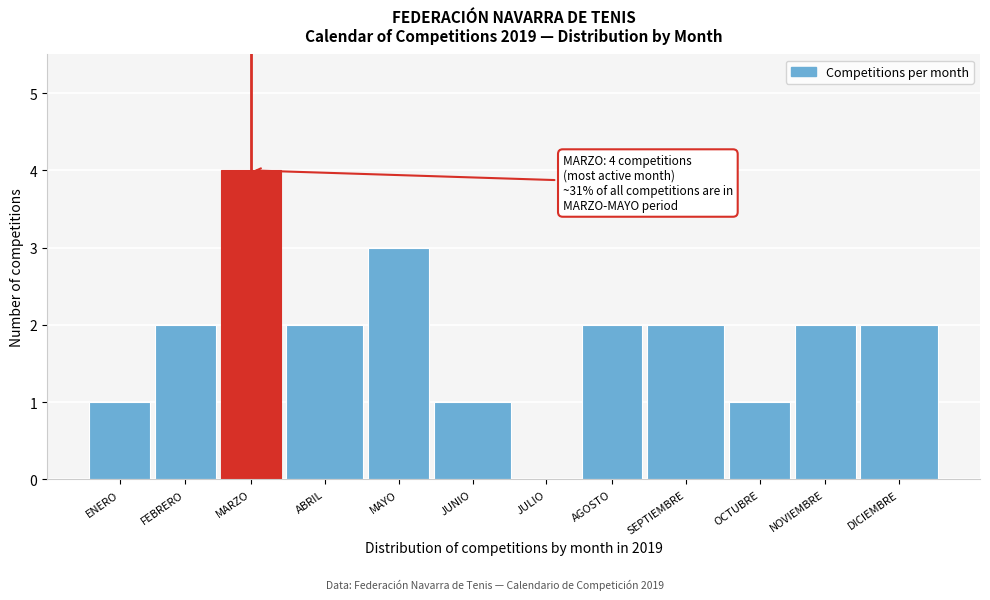

Reading right to left, extract all data points from this chart.

DICIEMBRE=2	NOVIEMBRE=2	OCTUBRE=1	SEPTIEMBRE=2	AGOSTO=2	JULIO=0	JUNIO=1	MAYO=3	ABRIL=2	MARZO=4	FEBRERO=2	ENERO=1